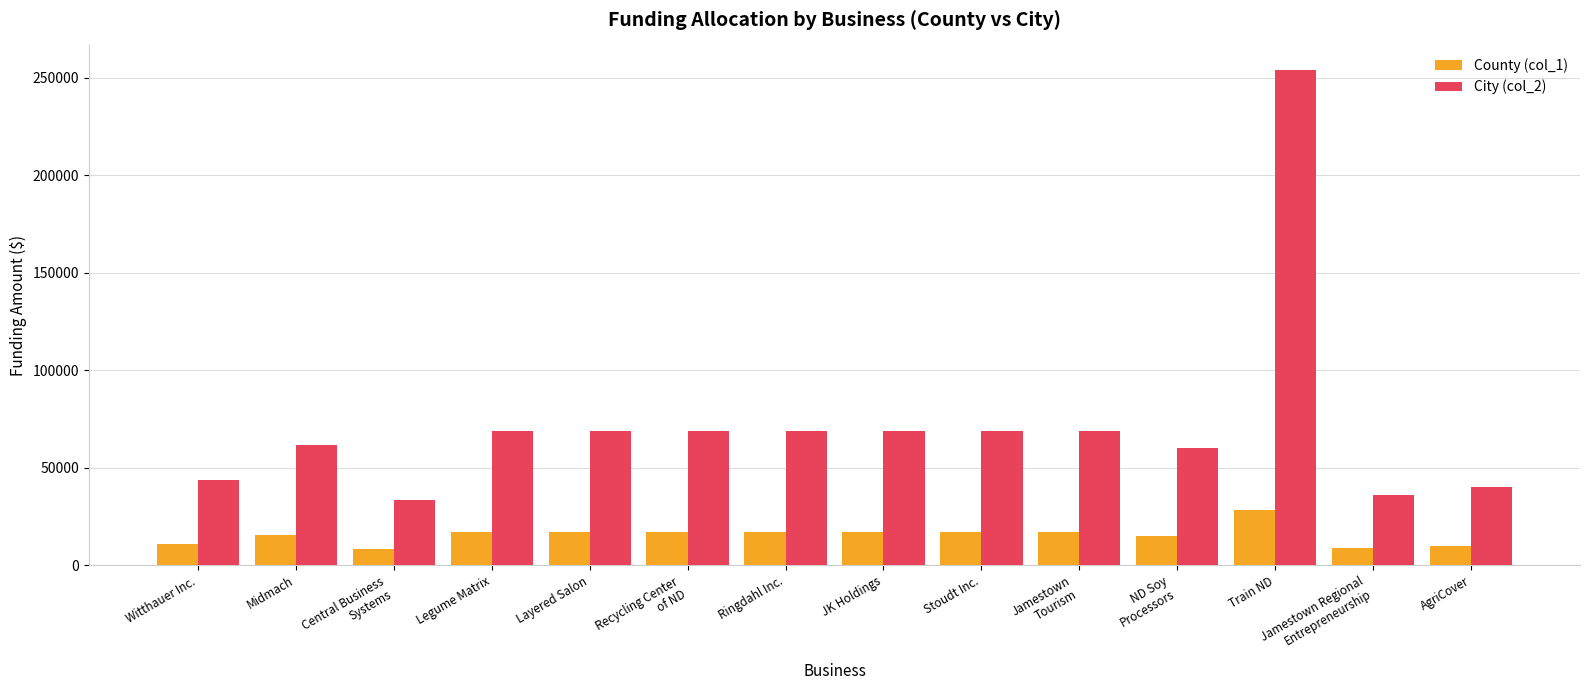

What is the label of the 3rd bar from the left?

Central Business
Systems